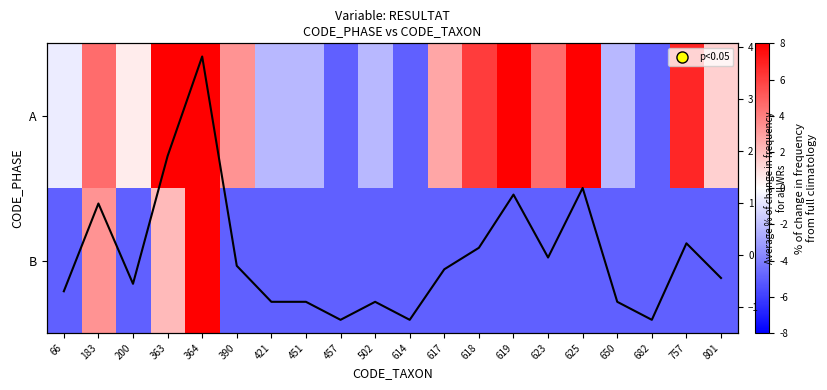

Which series has the widest spread of values?

A